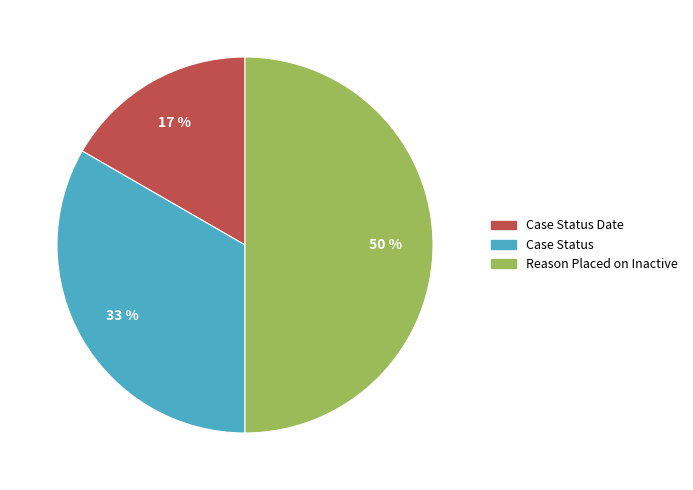

Is Case Status Date the majority of the pie?

No